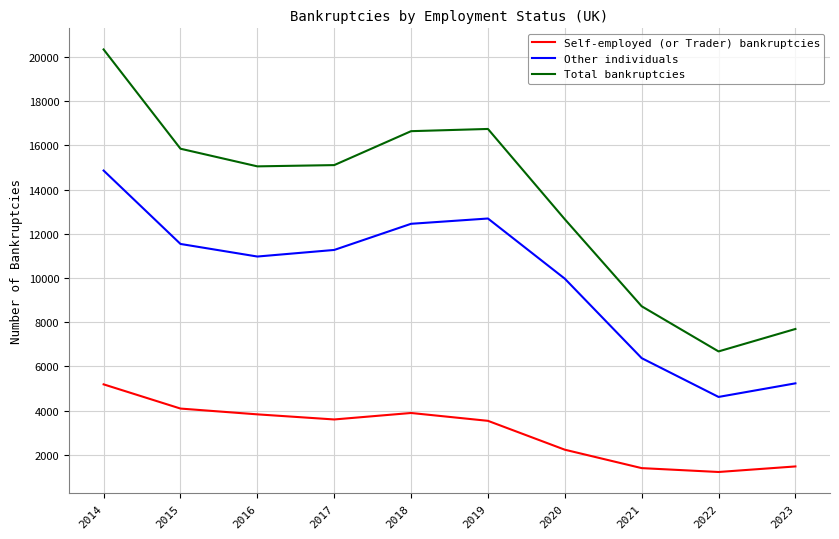

Which series changed the most between 2019 and 2022?

Total bankruptcies